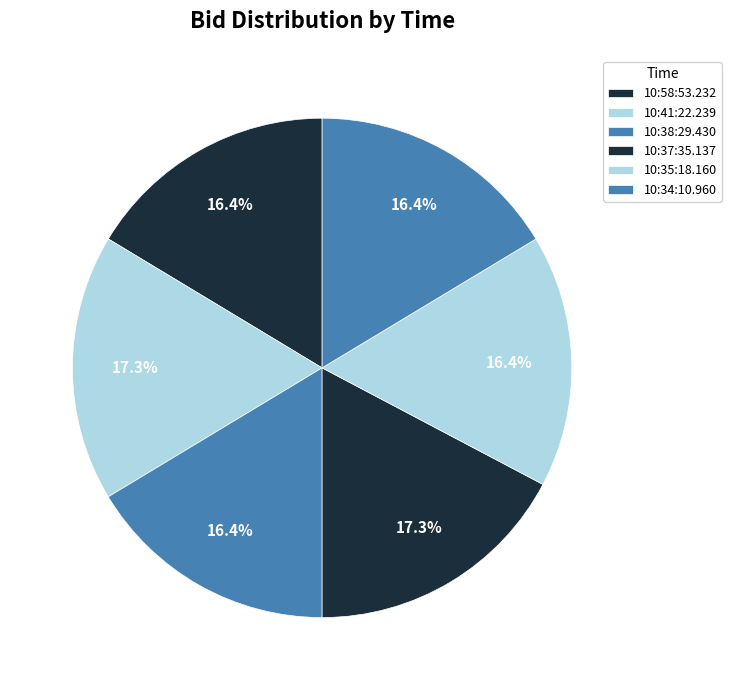

Which slice is the largest?

10:41:22.239